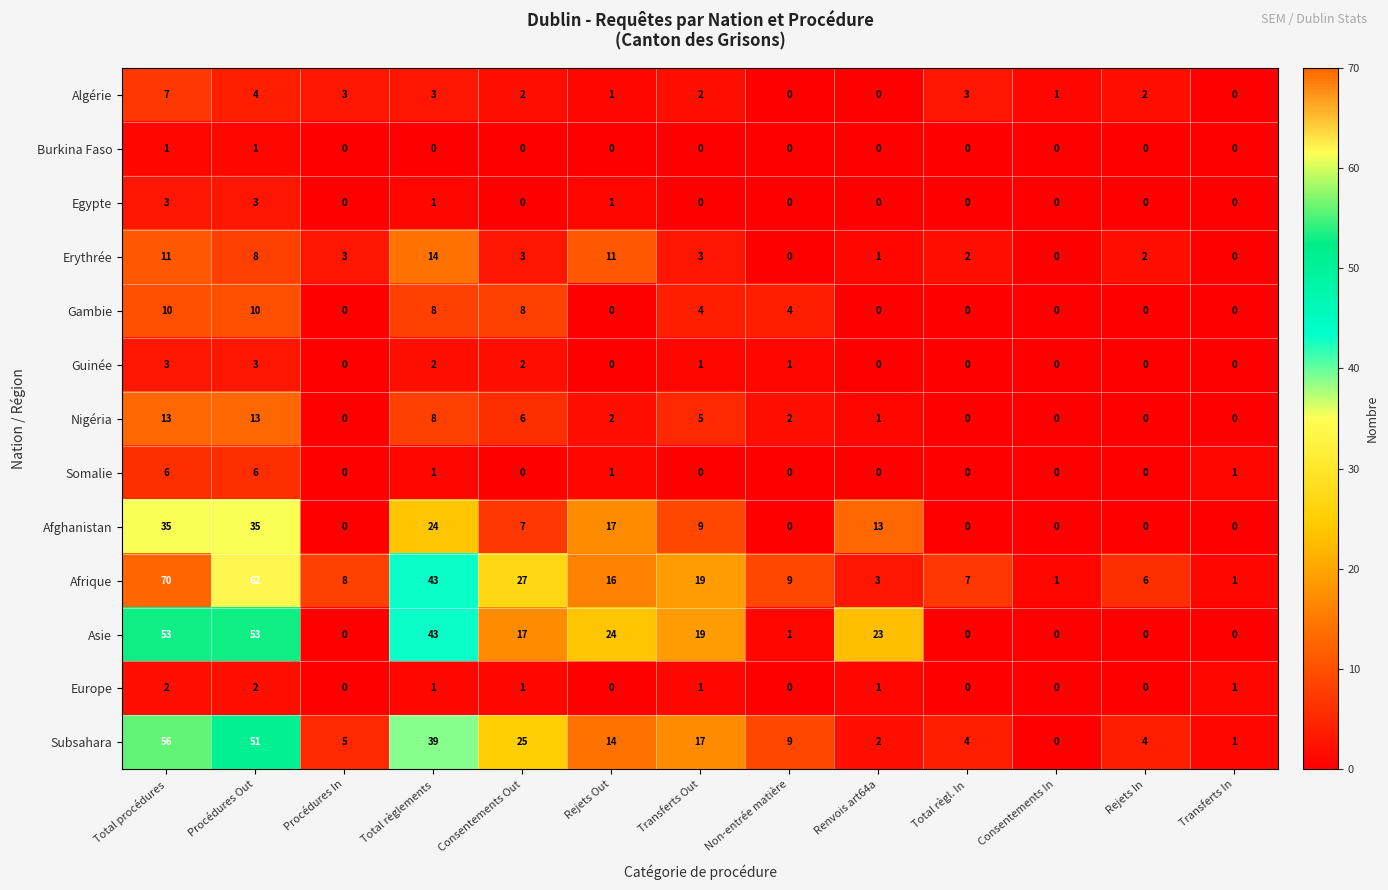

At which label does Nigéria first exceed 2?

Total procédures